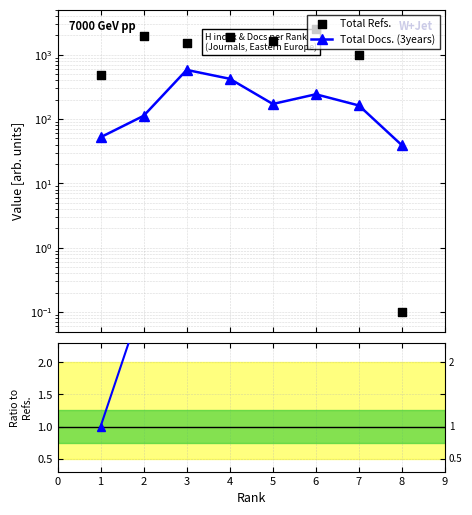

Is the value of Ratio at 1 greater than the value of Total Refs. at 4?

No